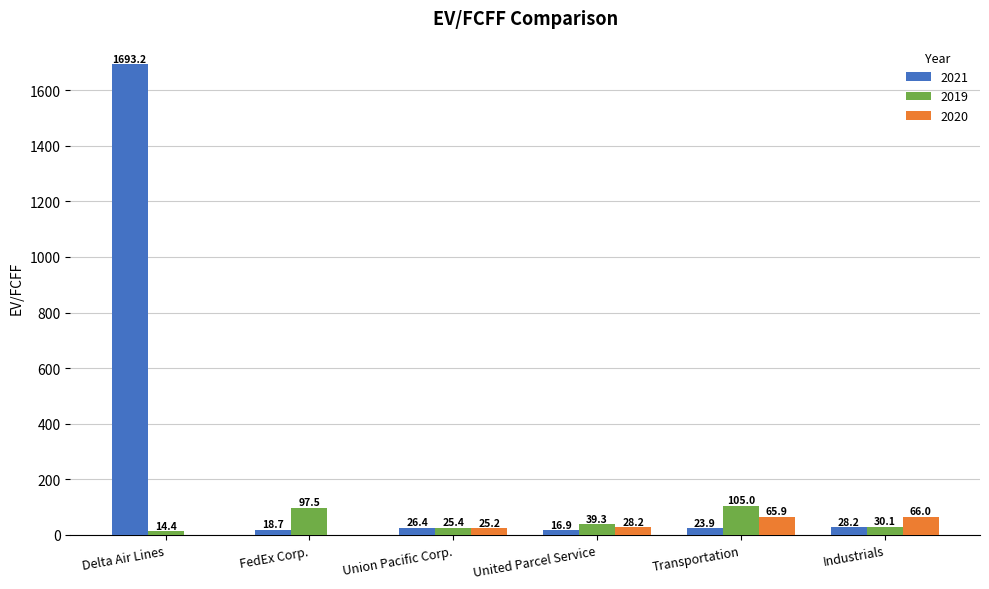

The 2019 series shows 30.1 at Industrials. True or false?

True